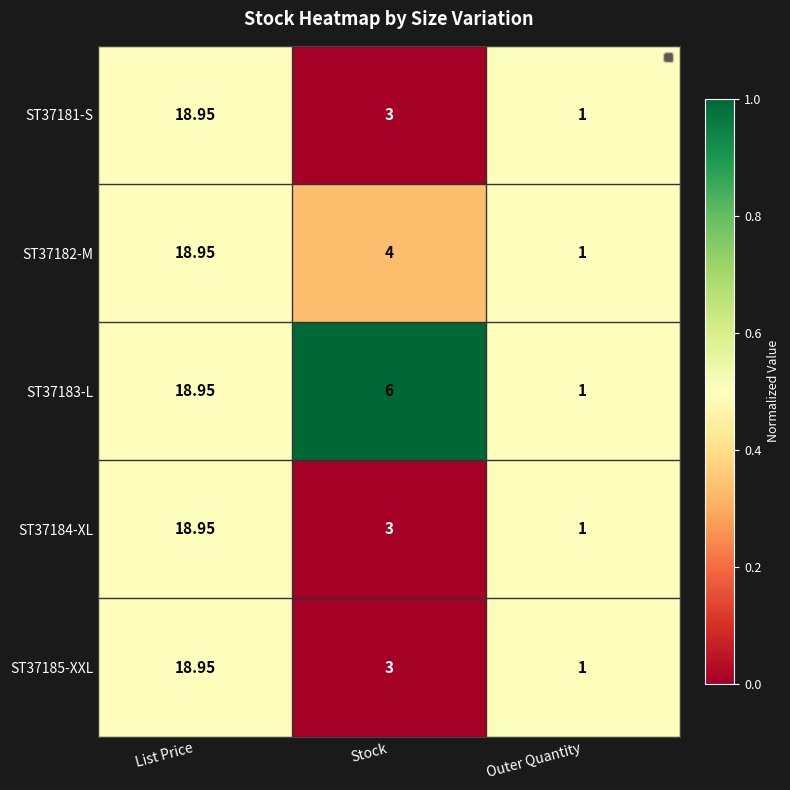

Is the value of ST37185-XXL at List Price greater than the value of ST37183-L at Outer Quantity?

Yes